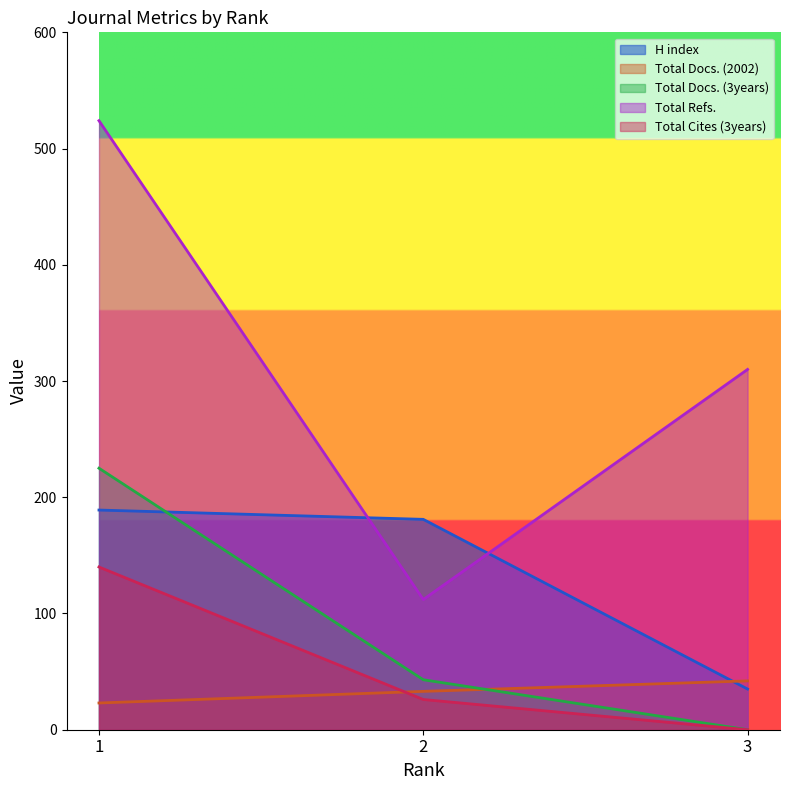

List the labels in order of Total Refs. value, largest first.

1, 3, 2